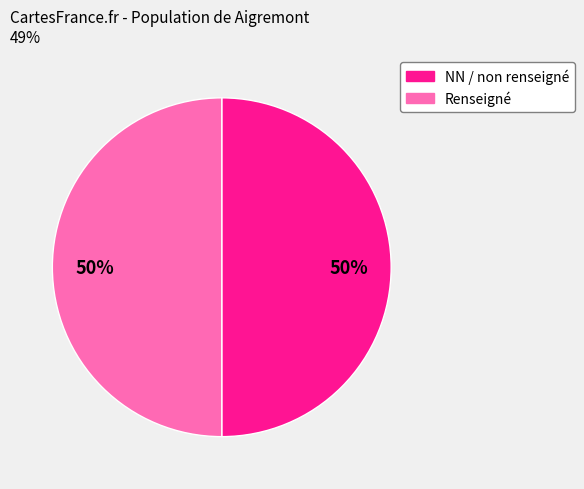

To the nearest percent, what is the average slice percentage?

50%